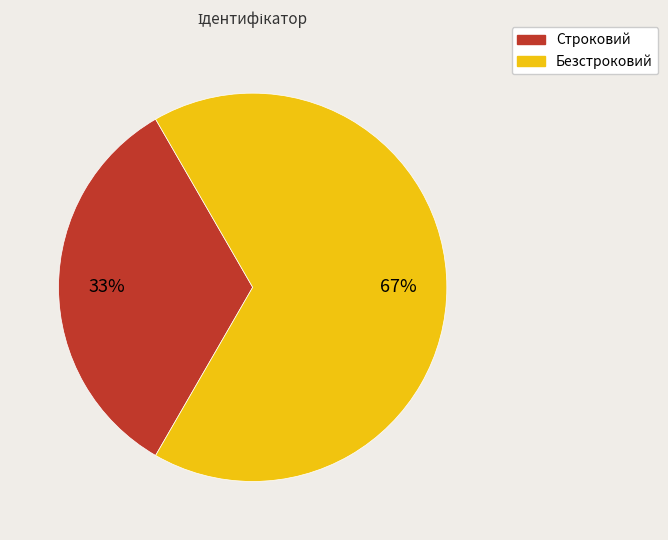

Is it true that Безстроковий is 55% of the pie?

False